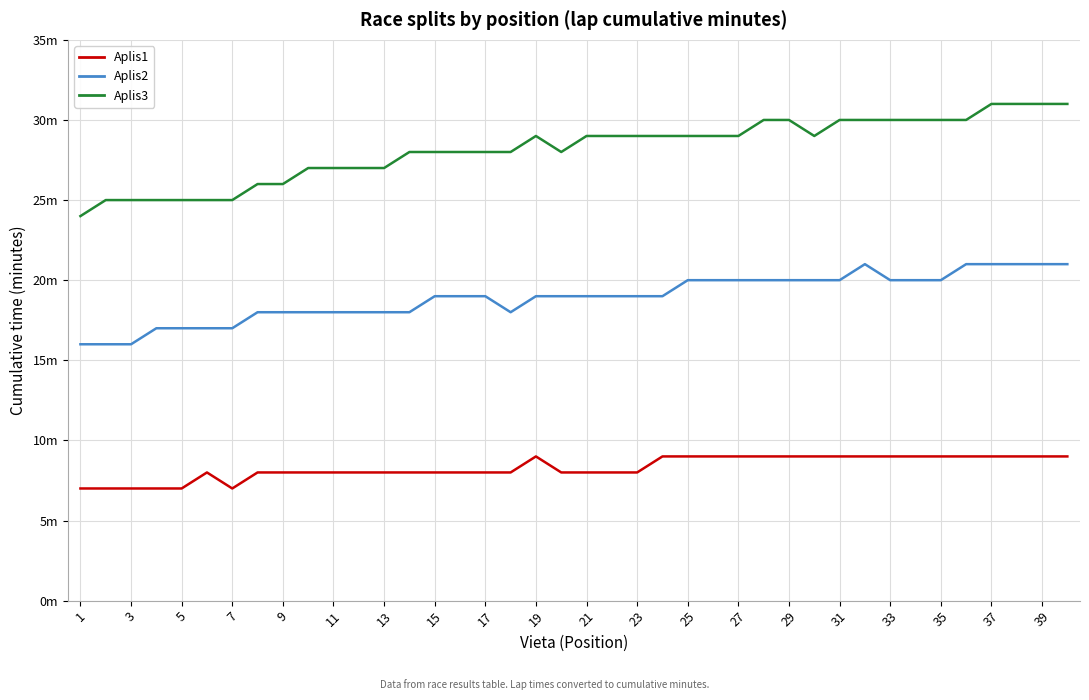

Reading right to left, what are all the values shown in this chart?

Aplis1: 9	9	9	9	9	9	9	9	9	9	9	9	9	9	9	9	9	8	8	8	8	9	8	8	8	8	8	8	8	8	8	8	8	7	8	7	7	7	7	7
Aplis2: 21	21	21	21	21	20	20	20	21	20	20	20	20	20	20	20	19	19	19	19	19	19	18	19	19	19	18	18	18	18	18	18	18	17	17	17	17	16	16	16
Aplis3: 31	31	31	31	30	30	30	30	30	30	29	30	30	29	29	29	29	29	29	29	28	29	28	28	28	28	28	27	27	27	27	26	26	25	25	25	25	25	25	24